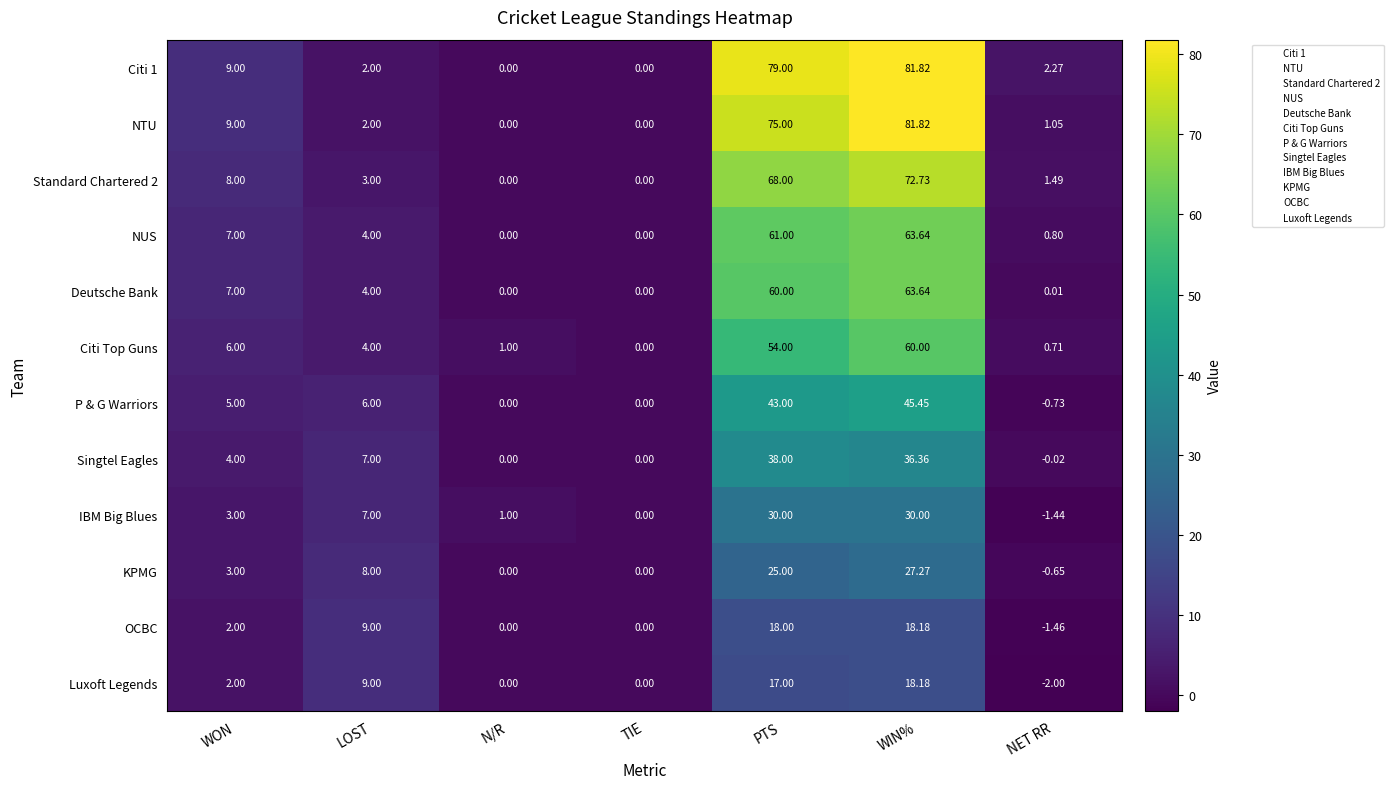

Between LOST and NET RR, which series saw the biggest shift?

Luxoft Legends